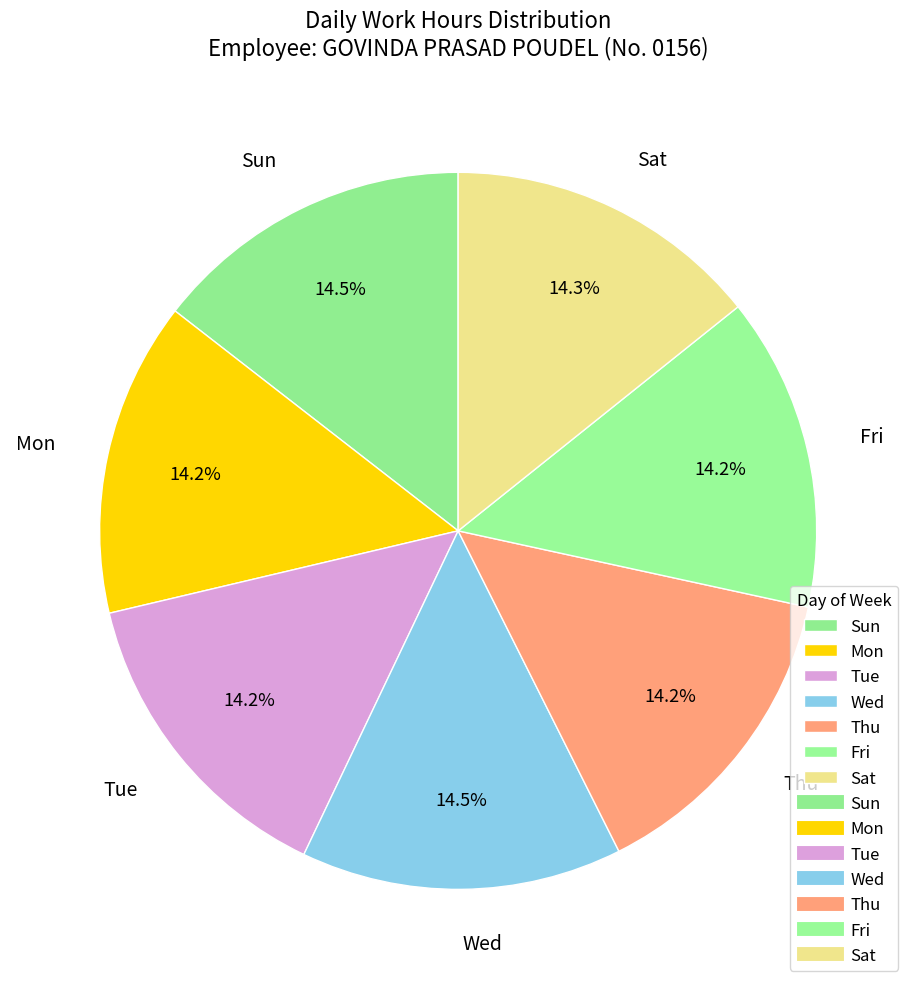

What portion of the pie excludes Fri?

85.8%